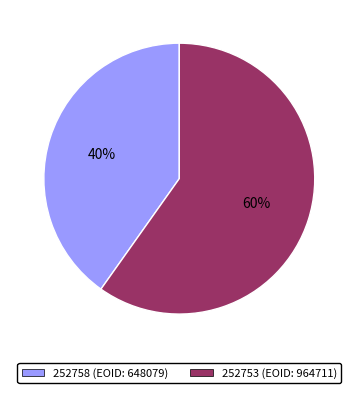

Is the sum of 252758 and 252753 greater than half?

Yes